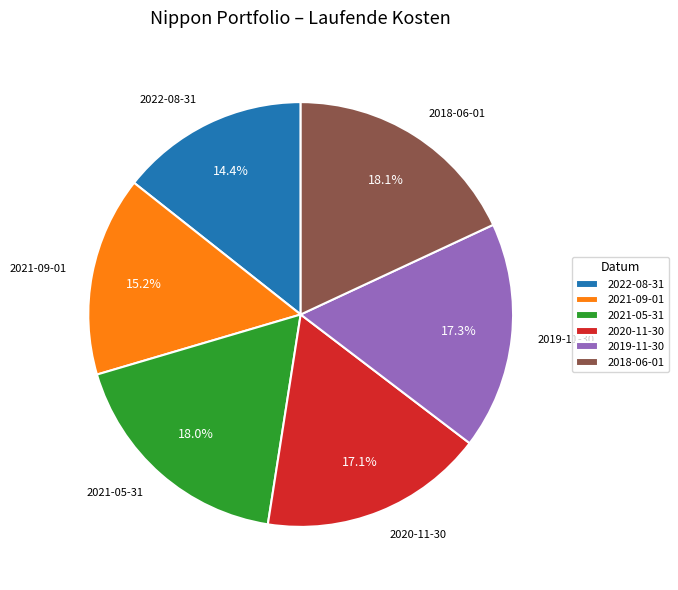

What percentage is NOT represented by 2018-06-01?

81.9%